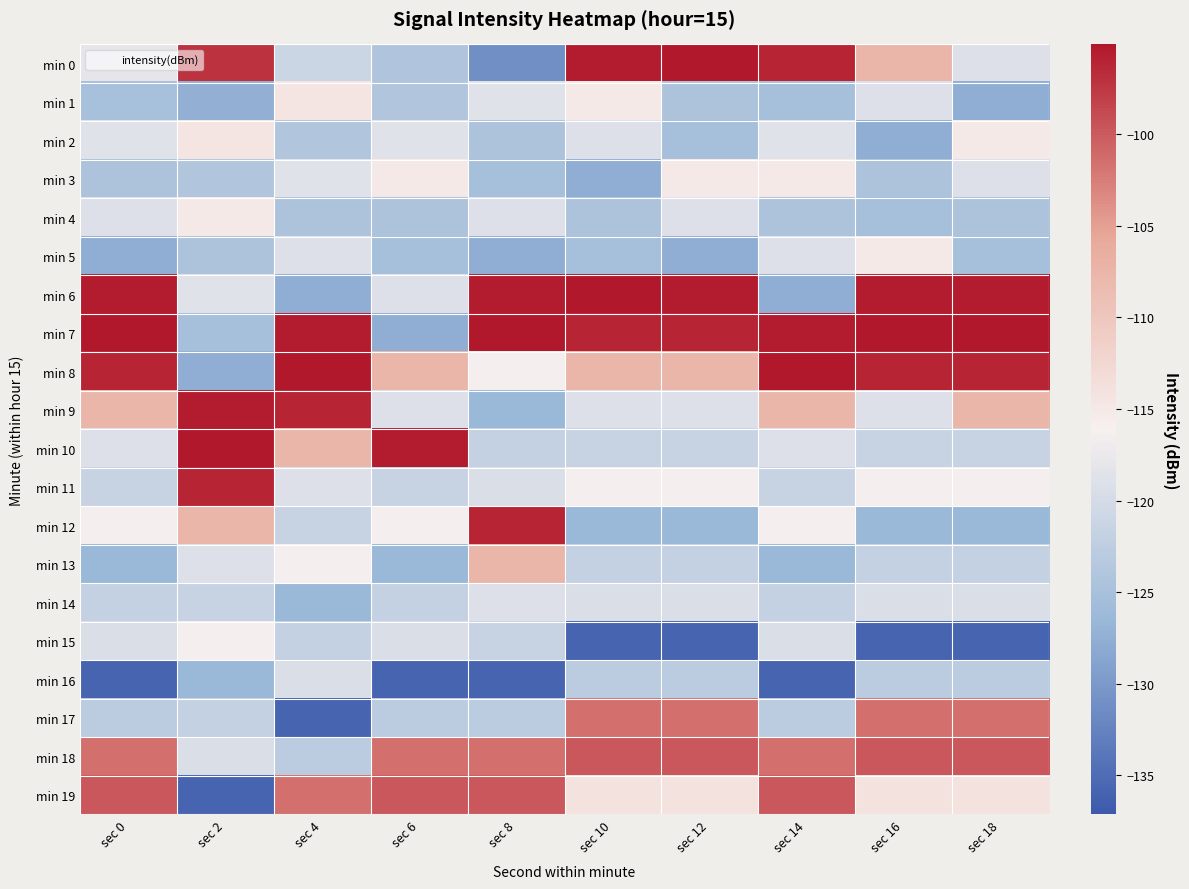

Reading left to right, extract all data points from this chart.

min 0: sec 0=-117.9	sec 2=-97.1	sec 4=-121.0	sec 6=-124.0	sec 8=-131.1	sec 10=-95.6	sec 12=-95.1	sec 14=-96.1	sec 16=-107.6	sec 18=-119.0
min 1: sec 0=-125.0	sec 2=-127.4	sec 4=-114.5	sec 6=-124.0	sec 8=-118.7	sec 10=-115.2	sec 12=-124.5	sec 14=-125.2	sec 16=-118.9	sec 18=-127.6
min 2: sec 0=-118.7	sec 2=-114.5	sec 4=-124.0	sec 6=-118.7	sec 8=-124.5	sec 10=-118.9	sec 12=-125.2	sec 14=-118.7	sec 16=-127.6	sec 18=-115.2
min 3: sec 0=-124.5	sec 2=-124.0	sec 4=-118.7	sec 6=-115.2	sec 8=-125.2	sec 10=-127.6	sec 12=-115.2	sec 14=-115.2	sec 16=-124.5	sec 18=-118.9
min 4: sec 0=-118.9	sec 2=-115.2	sec 4=-124.5	sec 6=-124.5	sec 8=-118.9	sec 10=-124.5	sec 12=-118.9	sec 14=-124.5	sec 16=-125.2	sec 18=-124.5
min 5: sec 0=-127.6	sec 2=-124.5	sec 4=-118.9	sec 6=-125.2	sec 8=-127.6	sec 10=-125.2	sec 12=-127.6	sec 14=-118.9	sec 16=-115.2	sec 18=-125.2
min 6: sec 0=-95.6	sec 2=-118.7	sec 4=-127.6	sec 6=-118.9	sec 8=-95.6	sec 10=-95.1	sec 12=-95.6	sec 14=-127.6	sec 16=-95.6	sec 18=-95.6
min 7: sec 0=-95.1	sec 2=-125.2	sec 4=-95.6	sec 6=-127.6	sec 8=-95.1	sec 10=-96.1	sec 12=-96.1	sec 14=-95.6	sec 16=-95.1	sec 18=-95.1
min 8: sec 0=-96.1	sec 2=-127.6	sec 4=-95.1	sec 6=-107.6	sec 8=-116.3	sec 10=-107.6	sec 12=-107.6	sec 14=-95.1	sec 16=-96.1	sec 18=-96.1
min 9: sec 0=-107.6	sec 2=-95.6	sec 4=-96.1	sec 6=-119.0	sec 8=-126.6	sec 10=-119.0	sec 12=-119.0	sec 14=-107.6	sec 16=-119.0	sec 18=-107.6
min 10: sec 0=-119.0	sec 2=-95.1	sec 4=-107.6	sec 6=-95.6	sec 8=-121.8	sec 10=-121.5	sec 12=-121.5	sec 14=-119.0	sec 16=-121.5	sec 18=-121.5
min 11: sec 0=-121.5	sec 2=-96.1	sec 4=-119.0	sec 6=-121.5	sec 8=-119.3	sec 10=-116.3	sec 12=-116.3	sec 14=-121.5	sec 16=-116.3	sec 18=-116.3
min 12: sec 0=-116.3	sec 2=-107.6	sec 4=-121.5	sec 6=-116.3	sec 8=-96.1	sec 10=-126.6	sec 12=-126.6	sec 14=-116.3	sec 16=-126.6	sec 18=-126.6
min 13: sec 0=-126.6	sec 2=-119.0	sec 4=-116.3	sec 6=-126.6	sec 8=-107.6	sec 10=-121.8	sec 12=-121.8	sec 14=-126.6	sec 16=-121.8	sec 18=-121.8
min 14: sec 0=-121.8	sec 2=-121.5	sec 4=-126.6	sec 6=-121.8	sec 8=-119.0	sec 10=-119.3	sec 12=-119.3	sec 14=-121.8	sec 16=-119.3	sec 18=-119.3
min 15: sec 0=-119.3	sec 2=-116.3	sec 4=-121.8	sec 6=-119.3	sec 8=-121.5	sec 10=-136.0	sec 12=-136.0	sec 14=-119.3	sec 16=-136.0	sec 18=-136.0
min 16: sec 0=-136.0	sec 2=-126.6	sec 4=-119.3	sec 6=-136.0	sec 8=-136.0	sec 10=-122.7	sec 12=-122.7	sec 14=-136.0	sec 16=-122.7	sec 18=-122.7
min 17: sec 0=-122.7	sec 2=-121.8	sec 4=-136.0	sec 6=-122.7	sec 8=-122.7	sec 10=-101.7	sec 12=-101.7	sec 14=-122.7	sec 16=-101.7	sec 18=-101.7
min 18: sec 0=-101.7	sec 2=-119.3	sec 4=-122.7	sec 6=-101.7	sec 8=-101.7	sec 10=-99.7	sec 12=-99.7	sec 14=-101.7	sec 16=-99.7	sec 18=-99.7
min 19: sec 0=-99.7	sec 2=-136.0	sec 4=-101.7	sec 6=-99.7	sec 8=-99.7	sec 10=-114.1	sec 12=-114.1	sec 14=-99.7	sec 16=-114.1	sec 18=-114.1